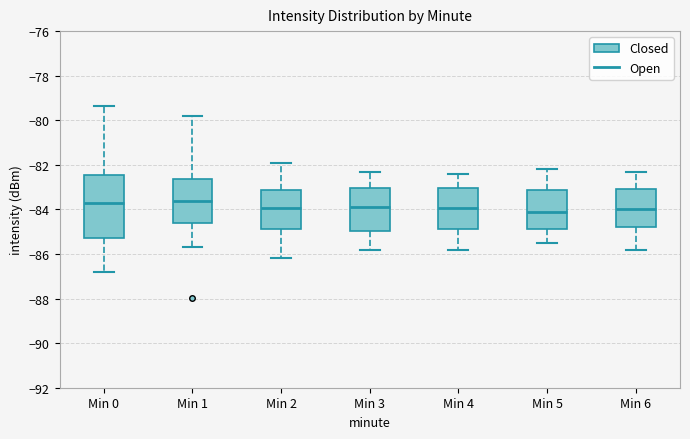

Reading left to right, transcribe this box plot: for each box, give where its median line is, the range the box spans, and where its two whiskers end, as read against the y-axis. The values are not printed on the chart, so give them approximately, as read against the axis.

Min 0: median -83.8, box -85.2 to -82.4, whiskers -86.8 to -79.4
Min 1: median -83.6, box -84.6 to -82.6, whiskers -85.6 to -79.8
Min 2: median -84.0, box -84.8 to -83.2, whiskers -86.2 to -81.8
Min 3: median -83.8, box -85.0 to -83.0, whiskers -85.8 to -82.2
Min 4: median -84.0, box -84.8 to -83.0, whiskers -85.8 to -82.4
Min 5: median -84.0, box -84.8 to -83.2, whiskers -85.4 to -82.2
Min 6: median -84.0, box -84.8 to -83.0, whiskers -85.8 to -82.2